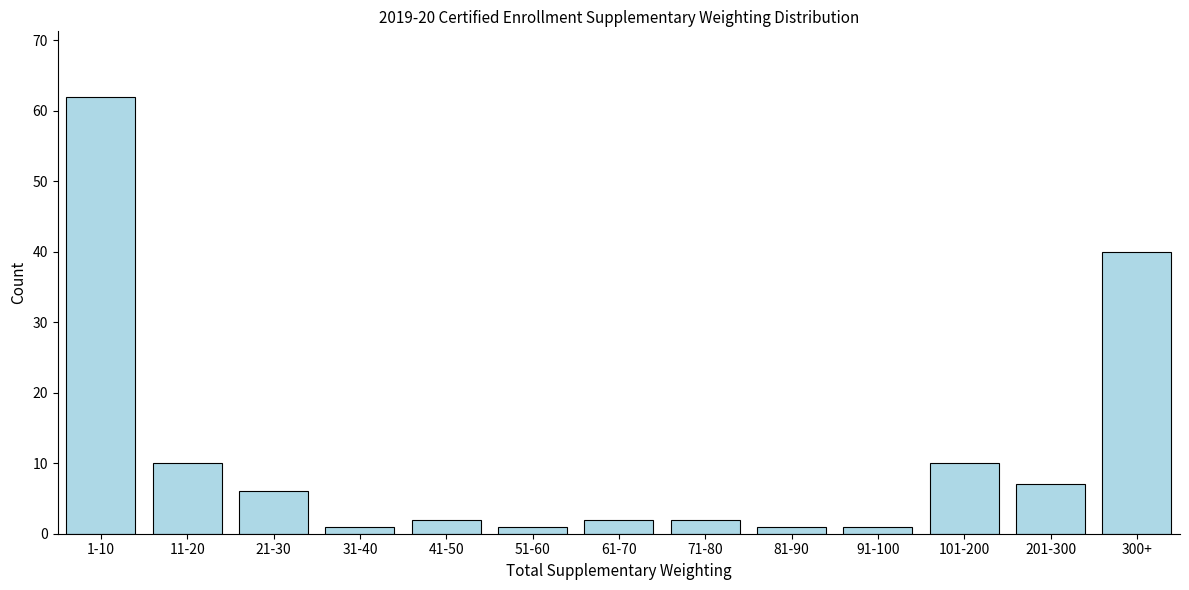

Reading left to right, what are all the values shown in this chart?

62	10	6	1	2	1	2	2	1	1	10	7	40